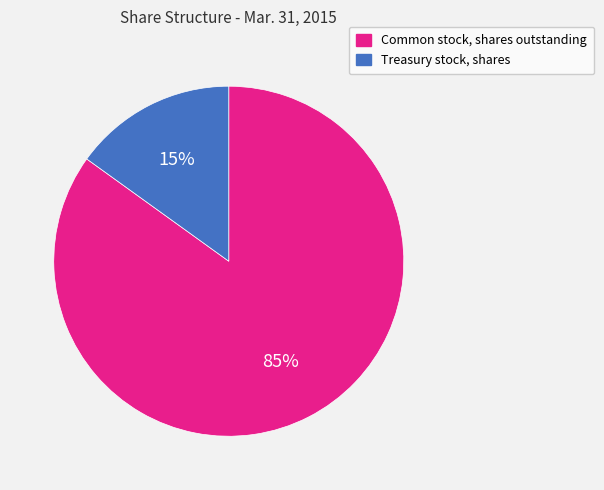

Is it true that Treasury stock, shares is 15% of the pie?

True